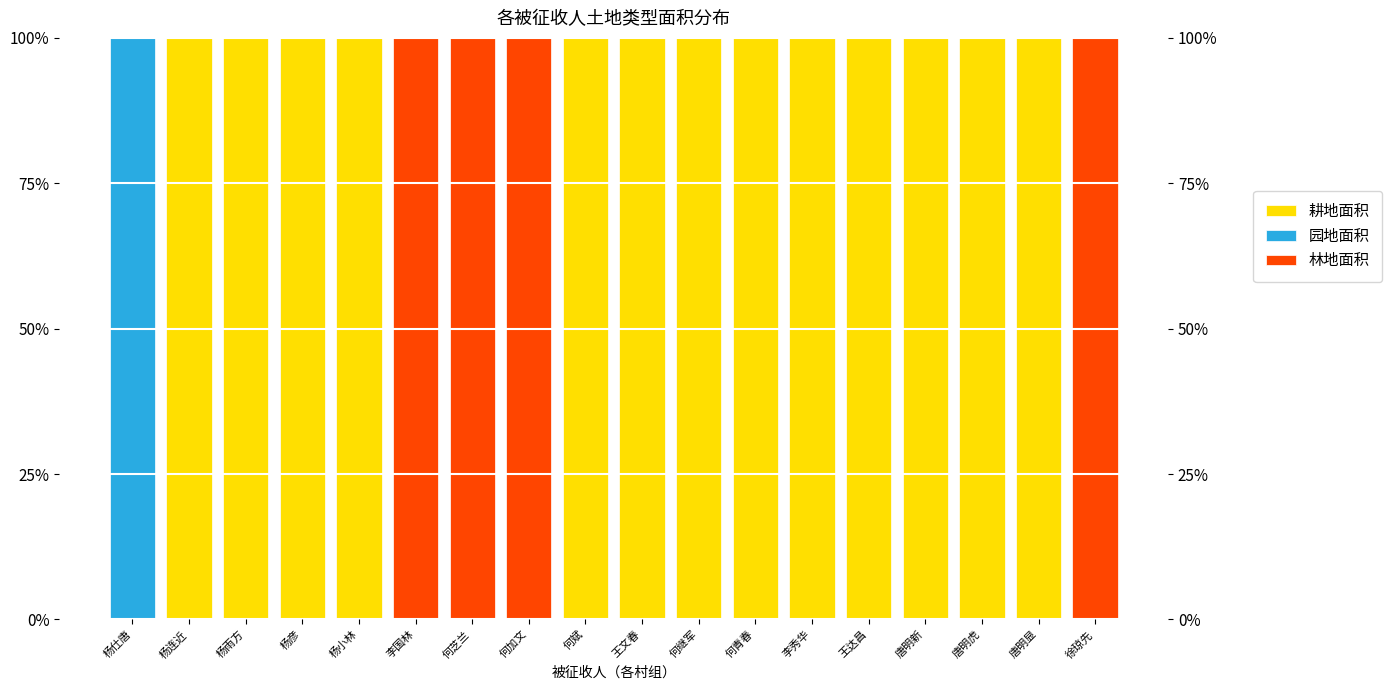

Count the number of data series in this chart.

3